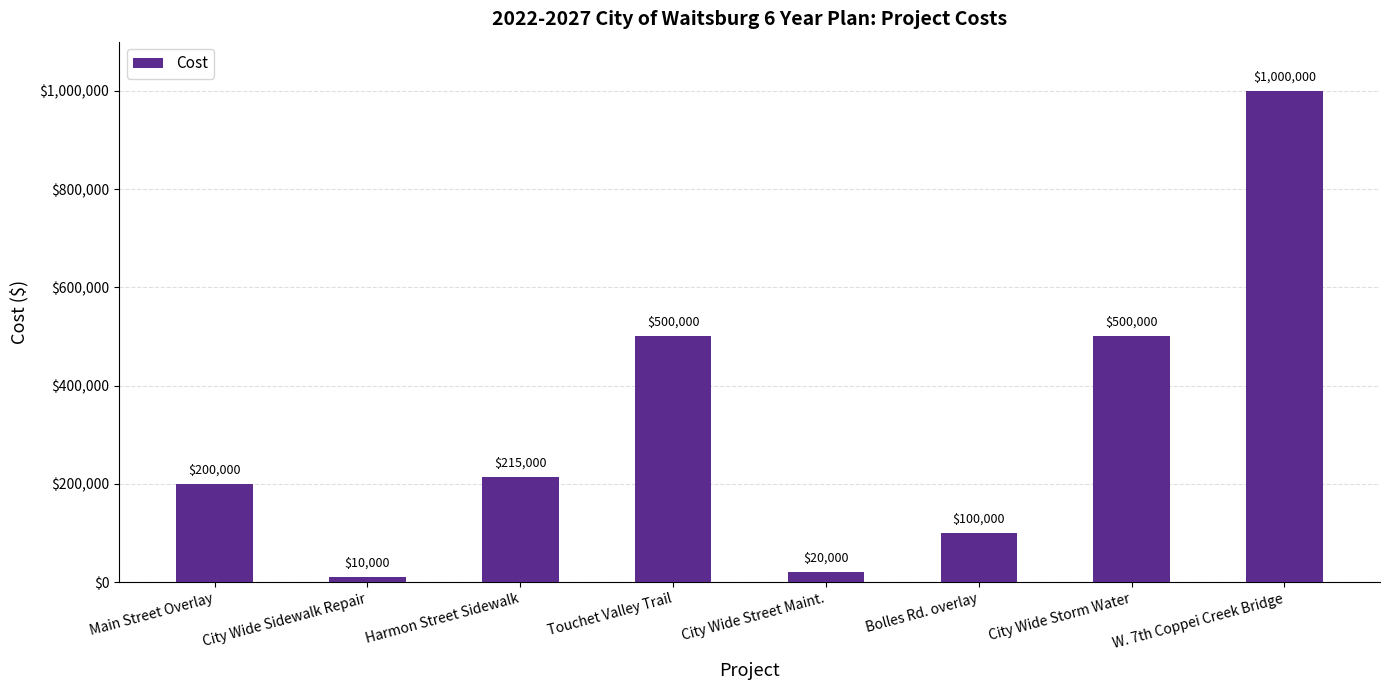

The value at Bolles Rd. overlay is 100000. True or false?

True